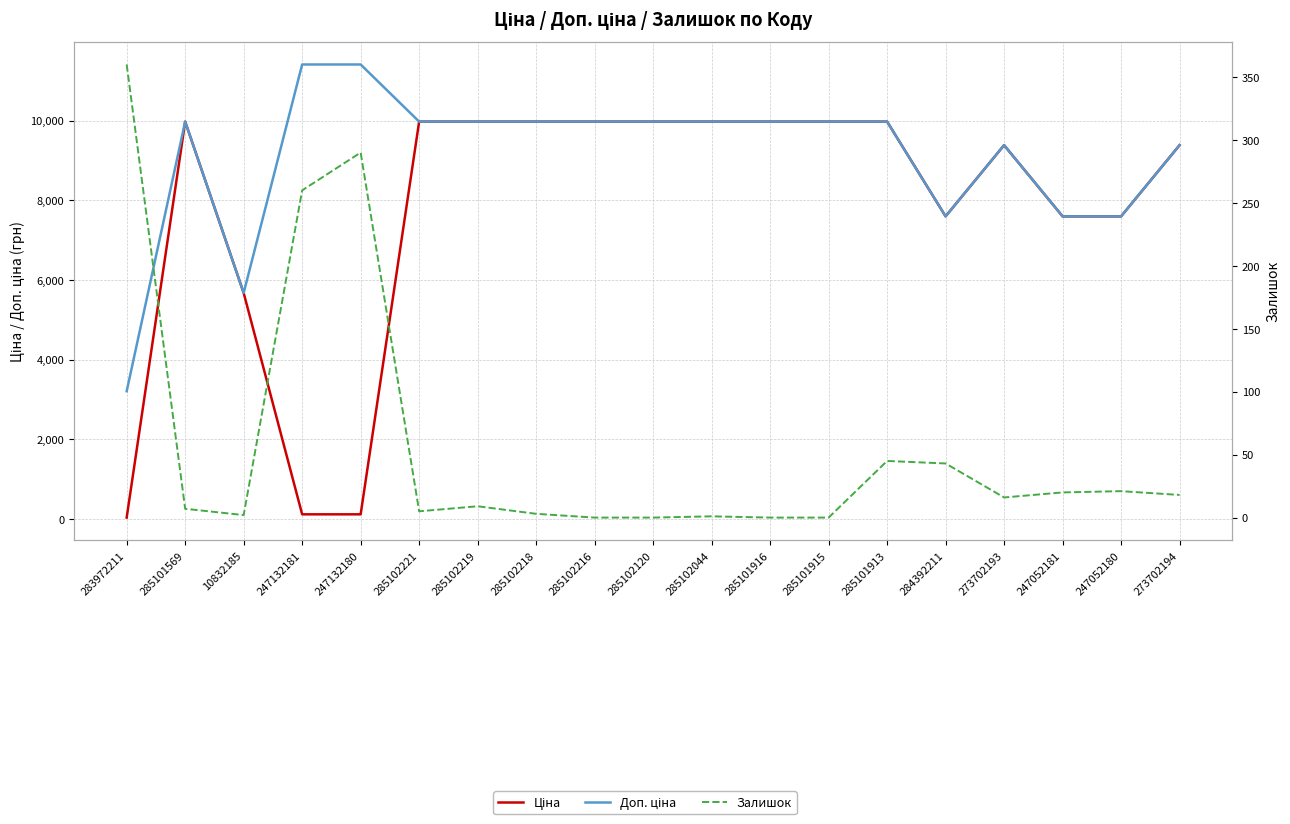

How many lines are shown in the chart?

3